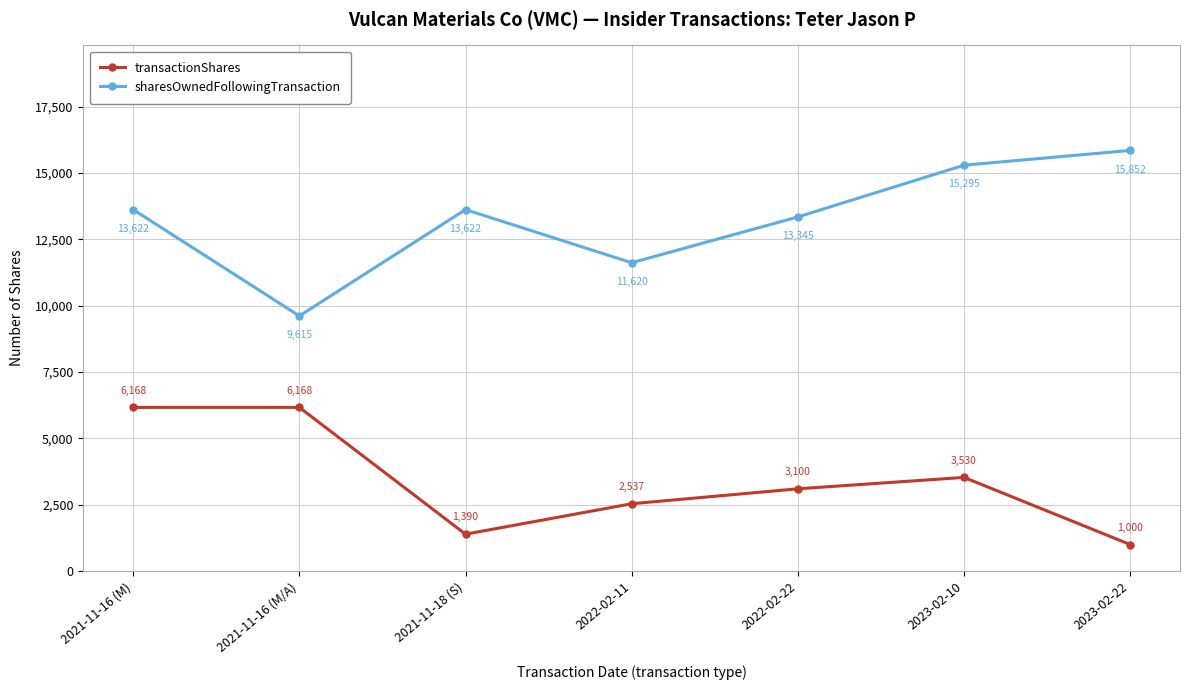

What is the value of the transactionShares point at the 1st from the left?

6168